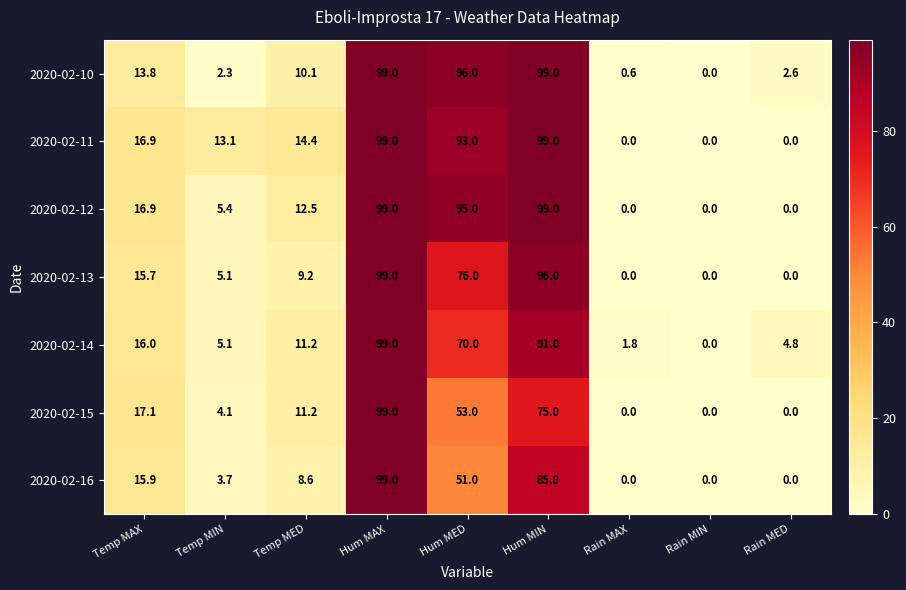

At how many categories does at least one series exceed 94?

3